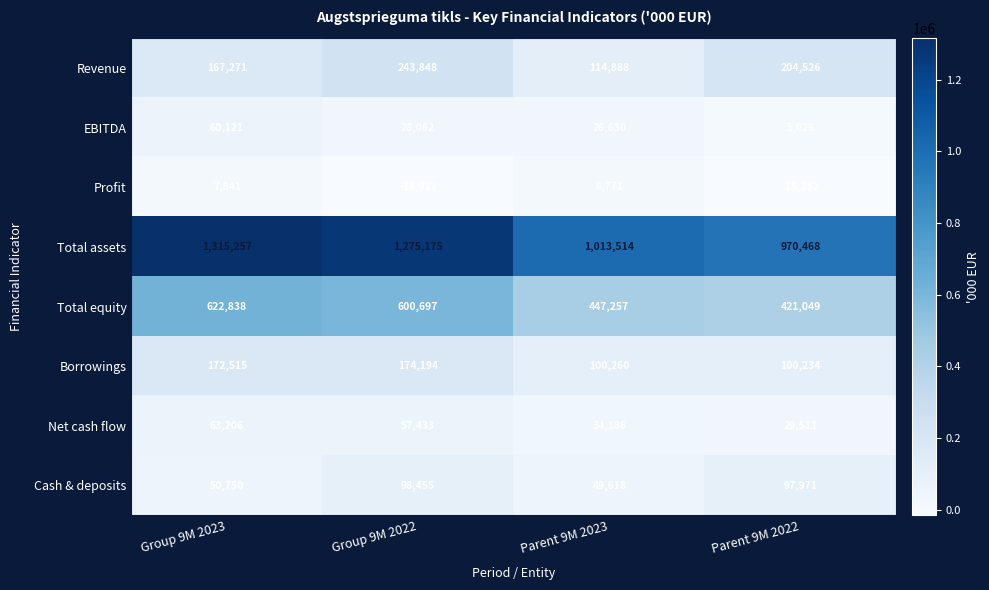

Rank the series at Parent 9M 2022 from highest to lowest value.

Total assets, Total equity, Revenue, Borrowings, Cash & deposits, Net cash flow, EBITDA, Profit